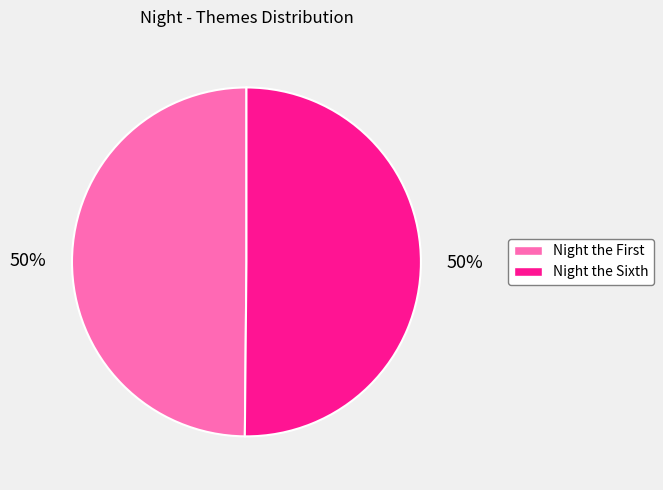

The Night the Sixth slice represents 50% of the pie. True or false?

True